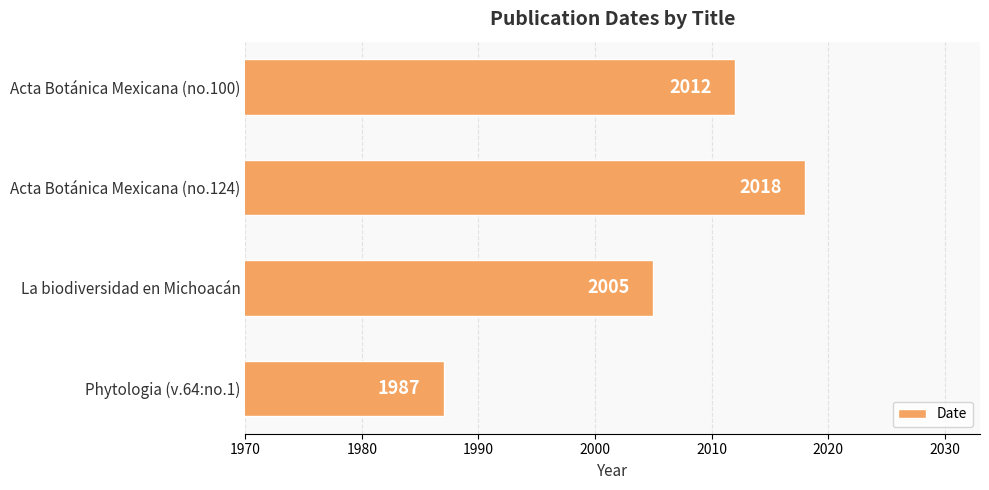

How many distinct data groups are displayed?

1